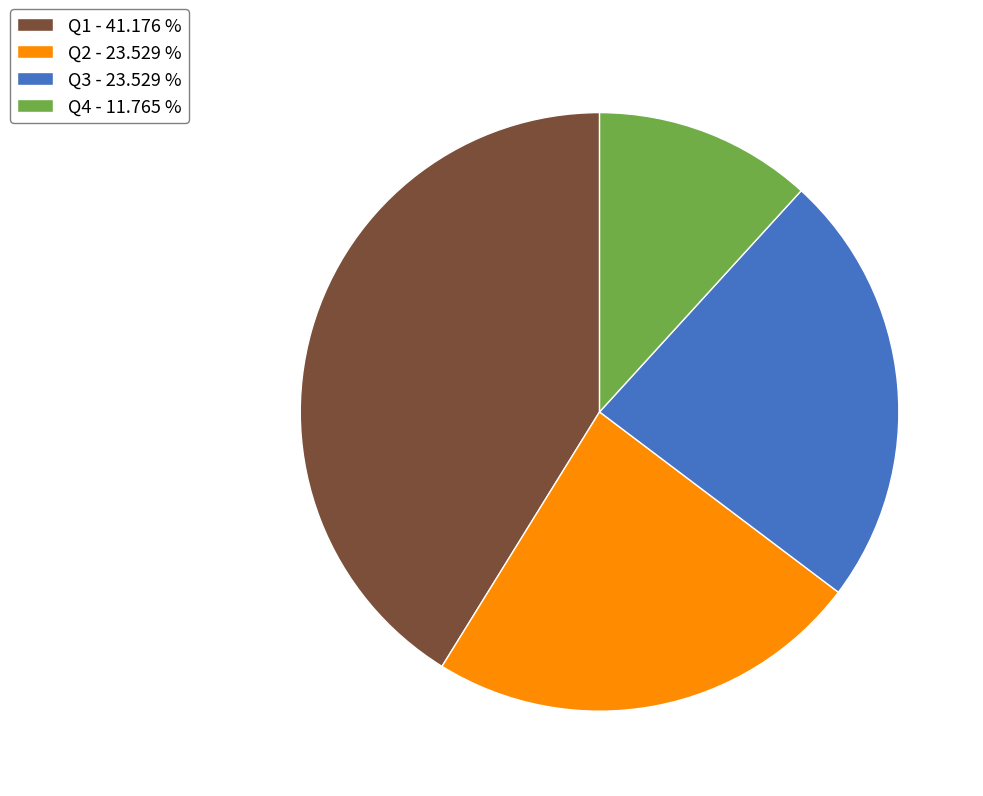

What is the ratio of the value at Q2 - 23.529 % to the value at Q1 - 41.176 %?

0.6